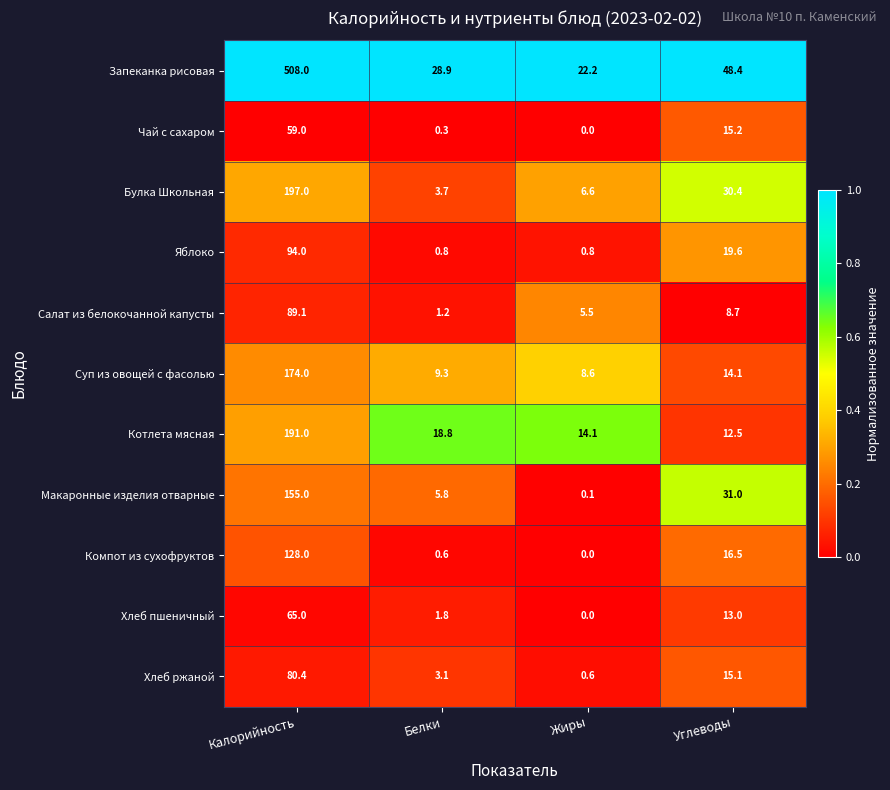

The Хлеб пшеничный series shows 13.2 at Калорийность. True or false?

False